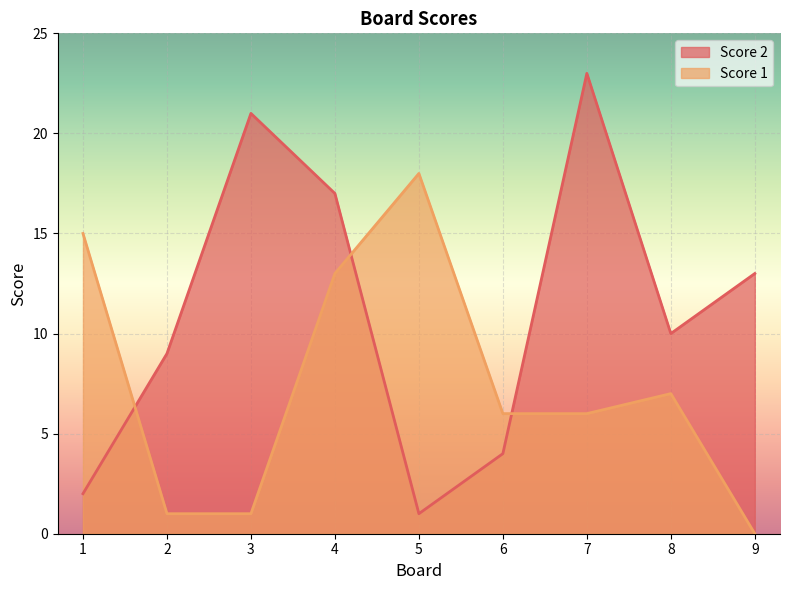

Between 1 and 6, which series saw the biggest shift?

Score 1